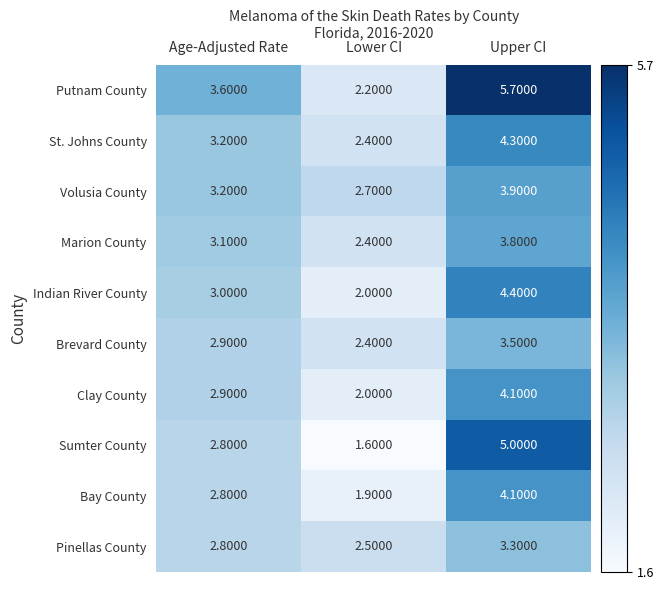

Which series has the largest range (max minus min)?

Putnam County